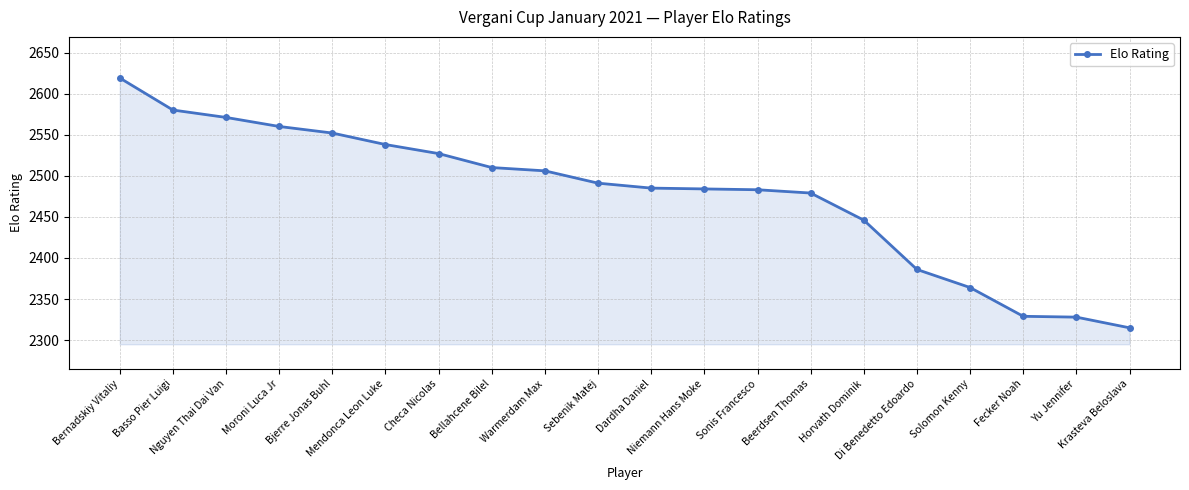

What is the average value?

2478